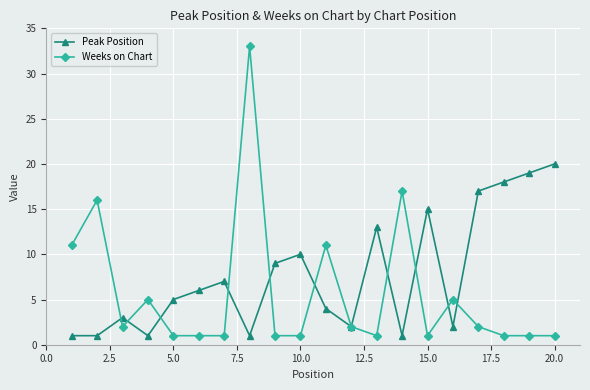

How many lines are shown in the chart?

2